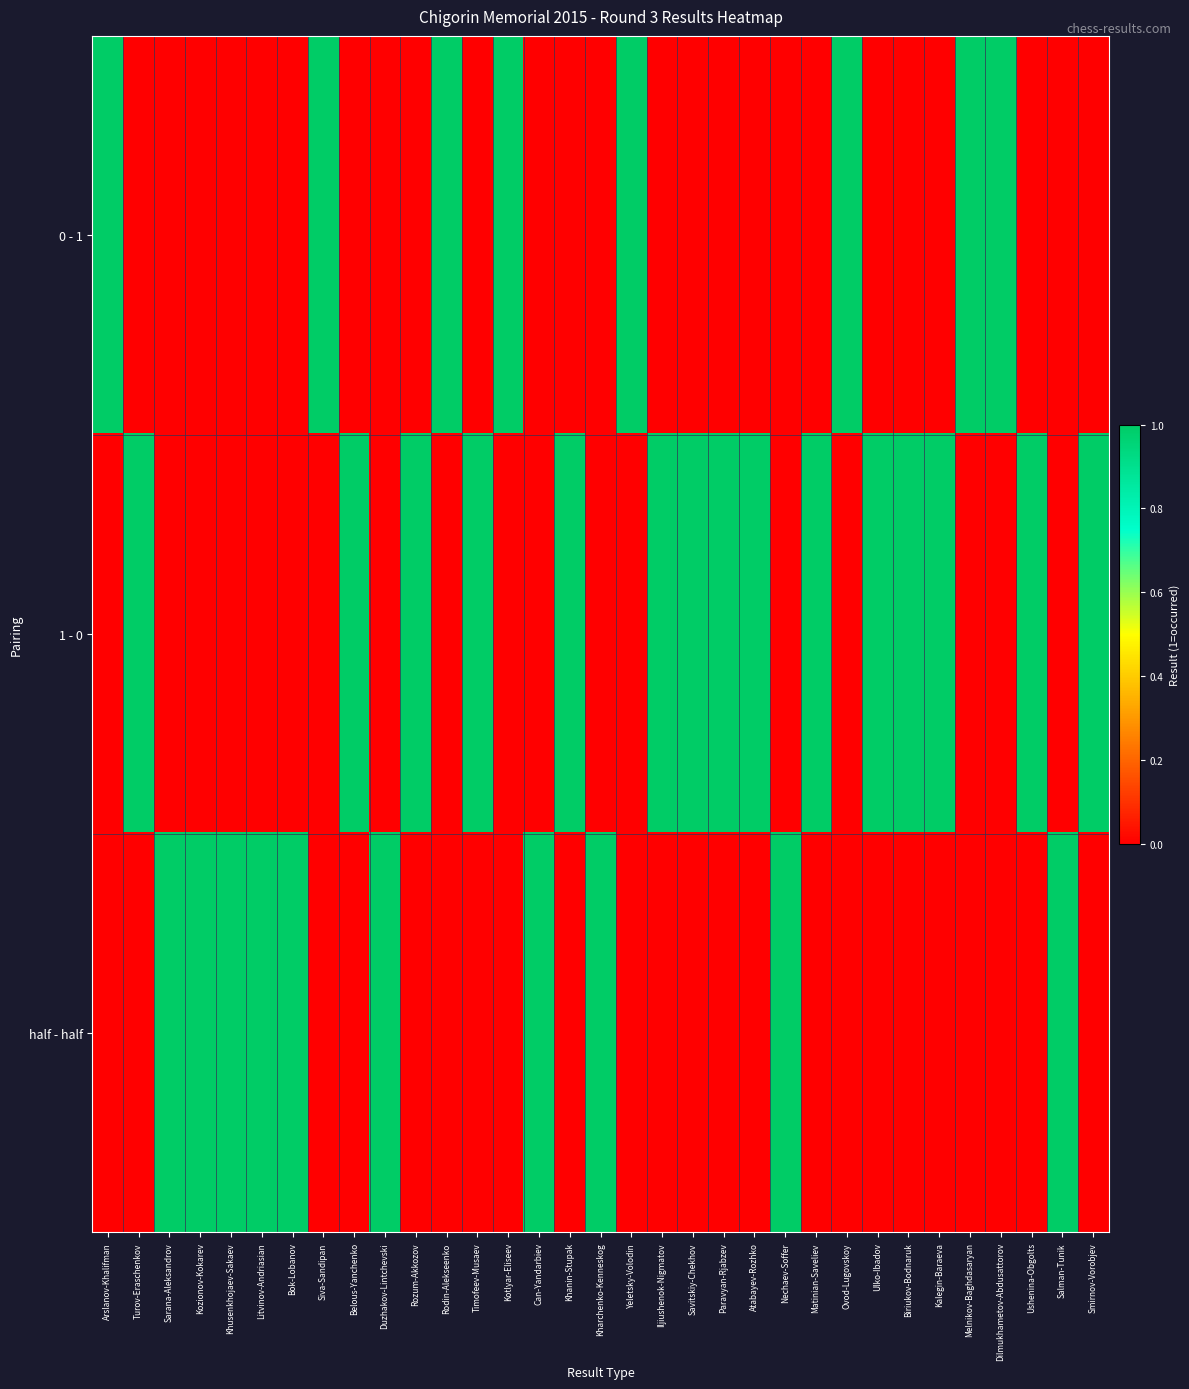

At which category is the sum across all series the highest?

Arslanov-Khalifman